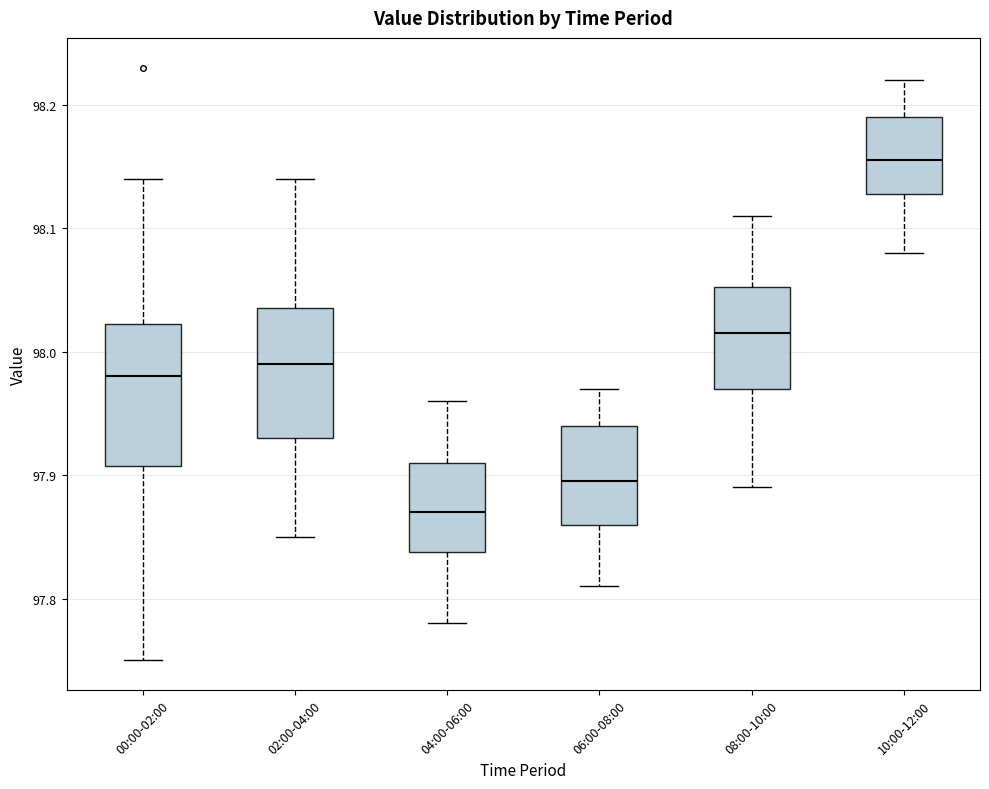

Which box's median line is the highest?

10:00-12:00